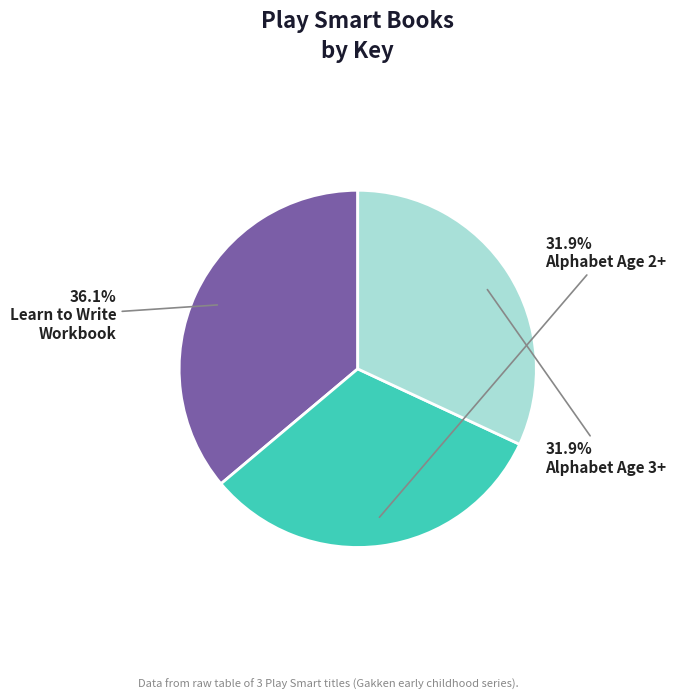

Is there any slice that represents more than half of the pie?

No